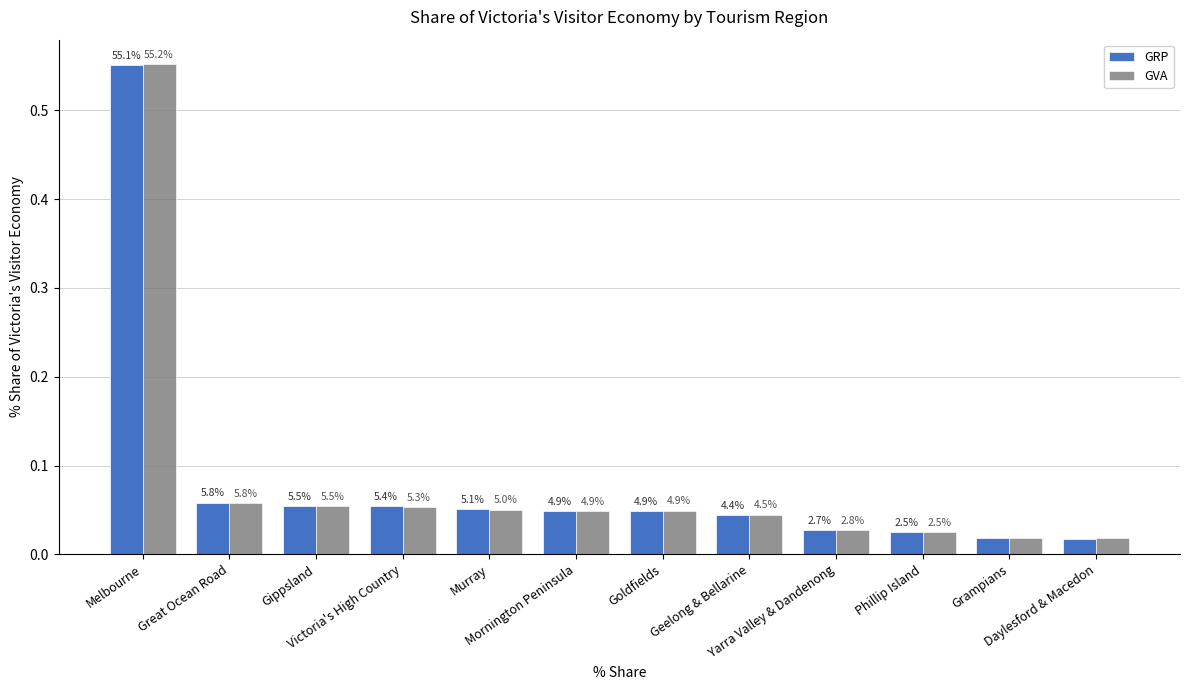

What is the label of the 1st bar from the right?

Daylesford & Macedon